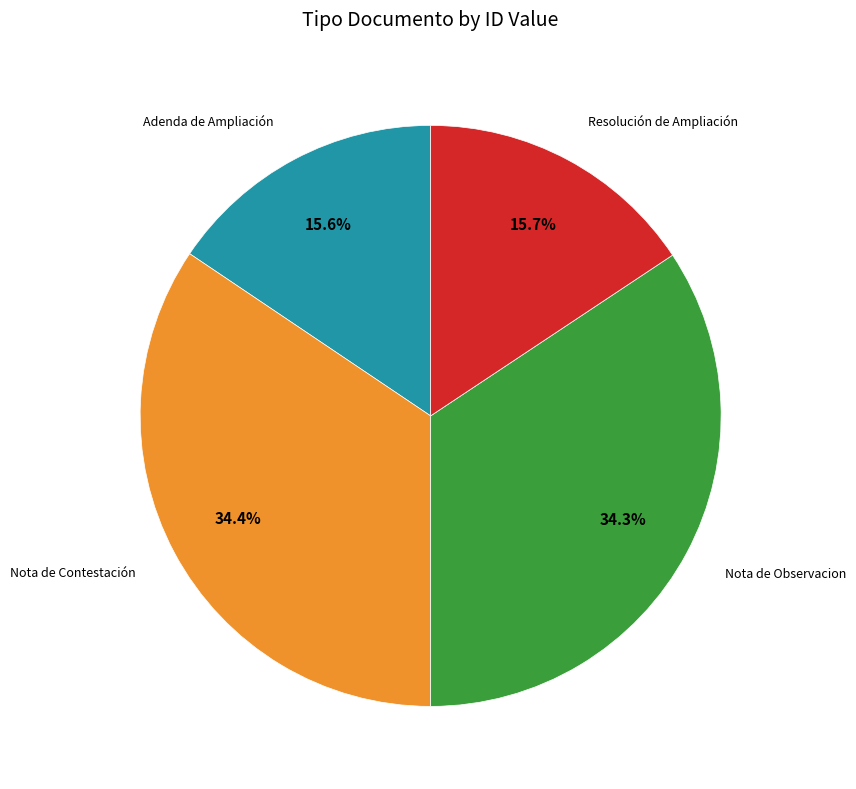

Is there any slice that represents more than half of the pie?

No